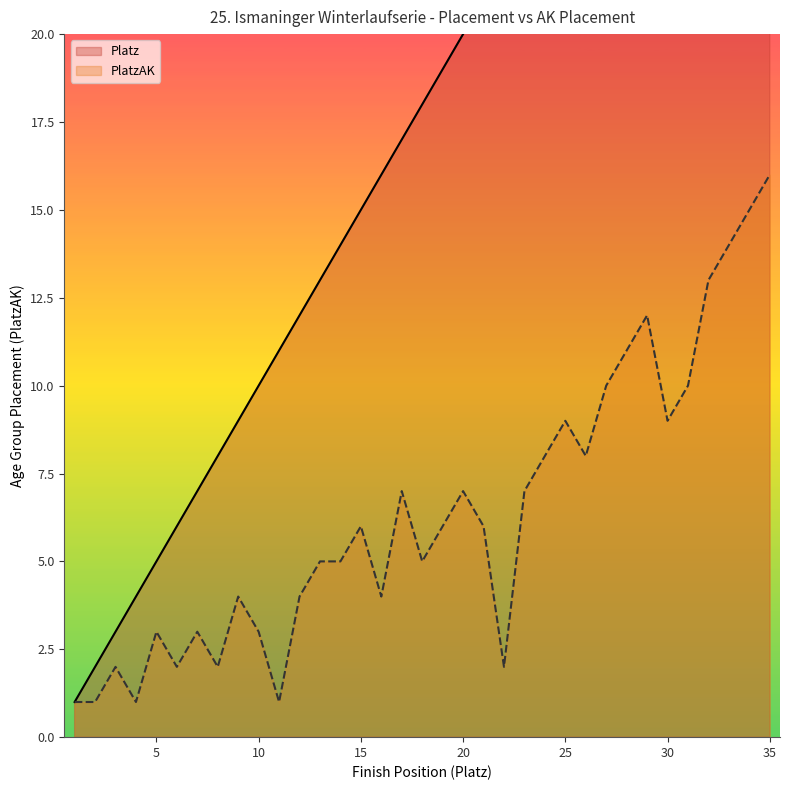

What is the sum of all PlatzAK values?

222